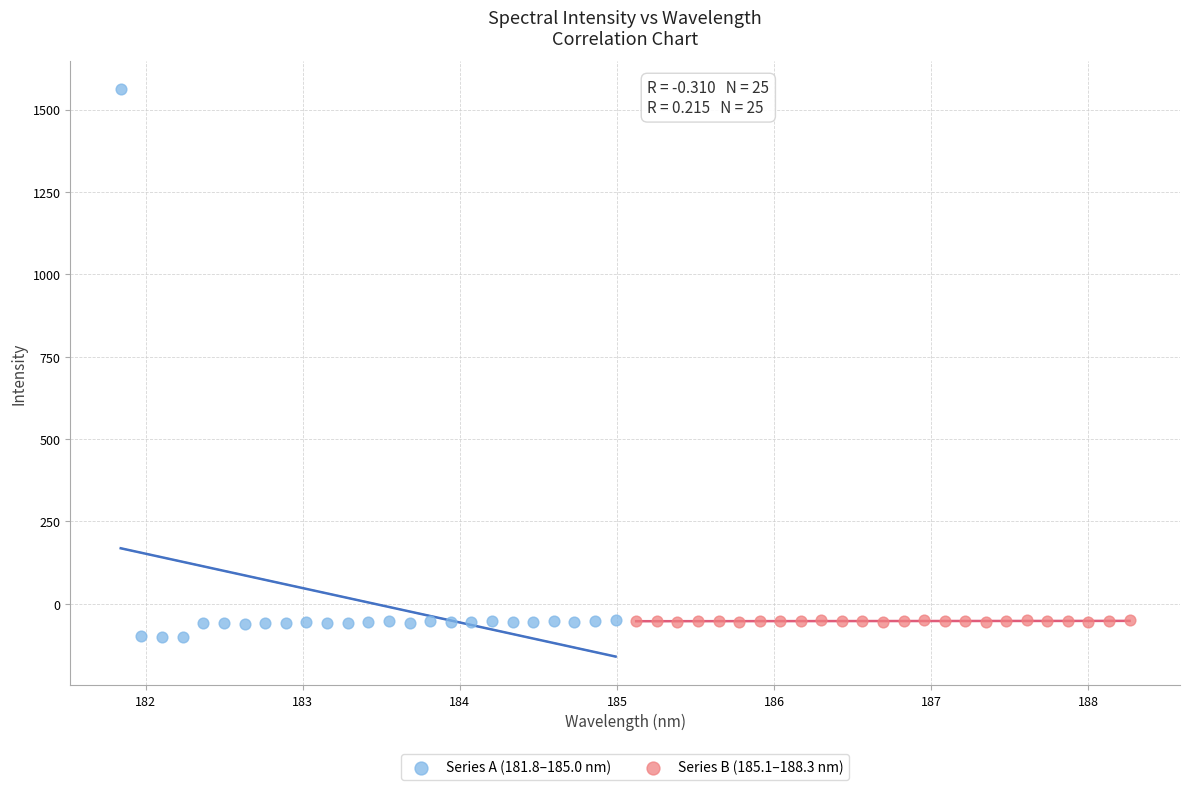

Which series has the widest spread of Y values?

Series A (181.8–185.0 nm)